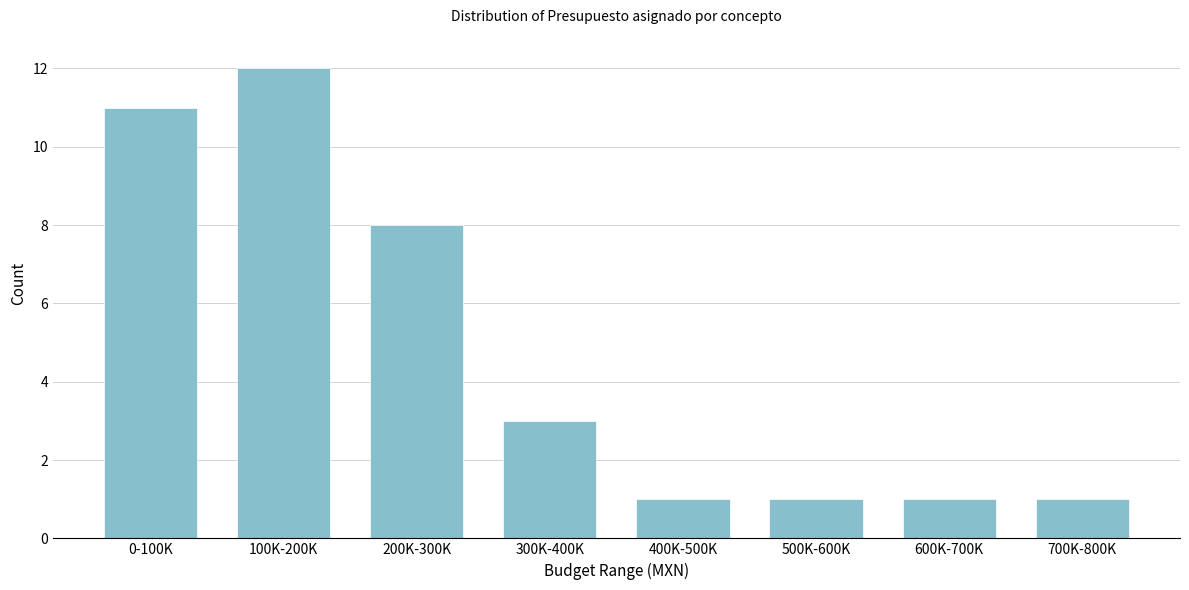

Reading left to right, list all the values displayed in this chart.

0-100K=11	100K-200K=12	200K-300K=8	300K-400K=3	400K-500K=1	500K-600K=1	600K-700K=1	700K-800K=1